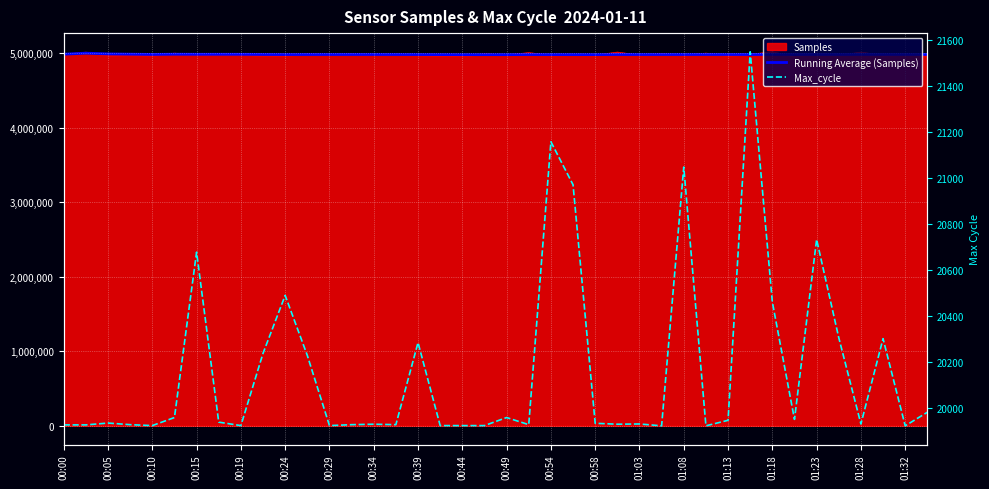

What position from the left is 01:13?

31